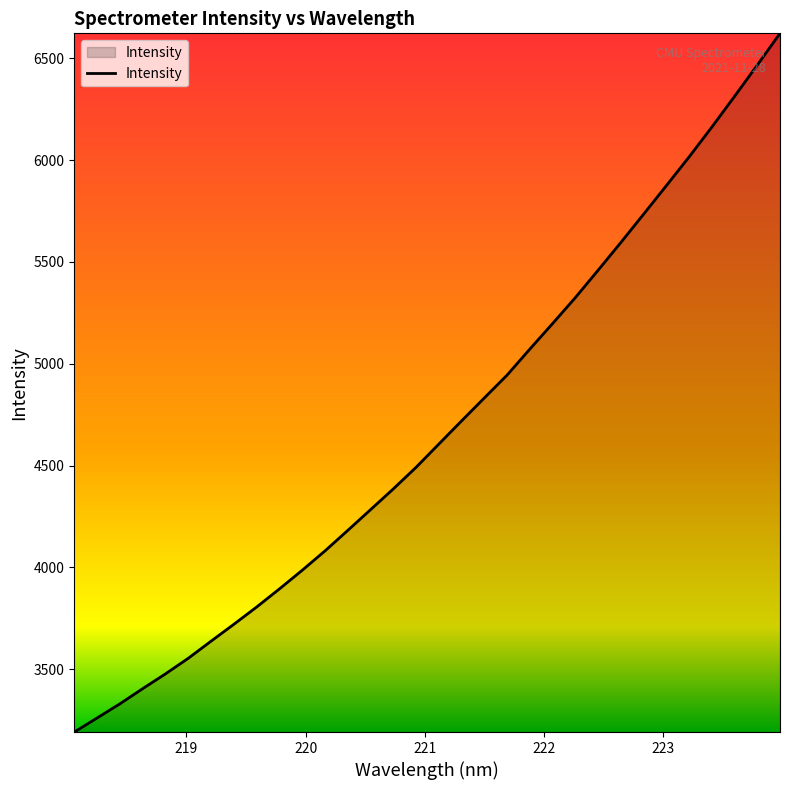

What is the smallest value displayed?

3190.8